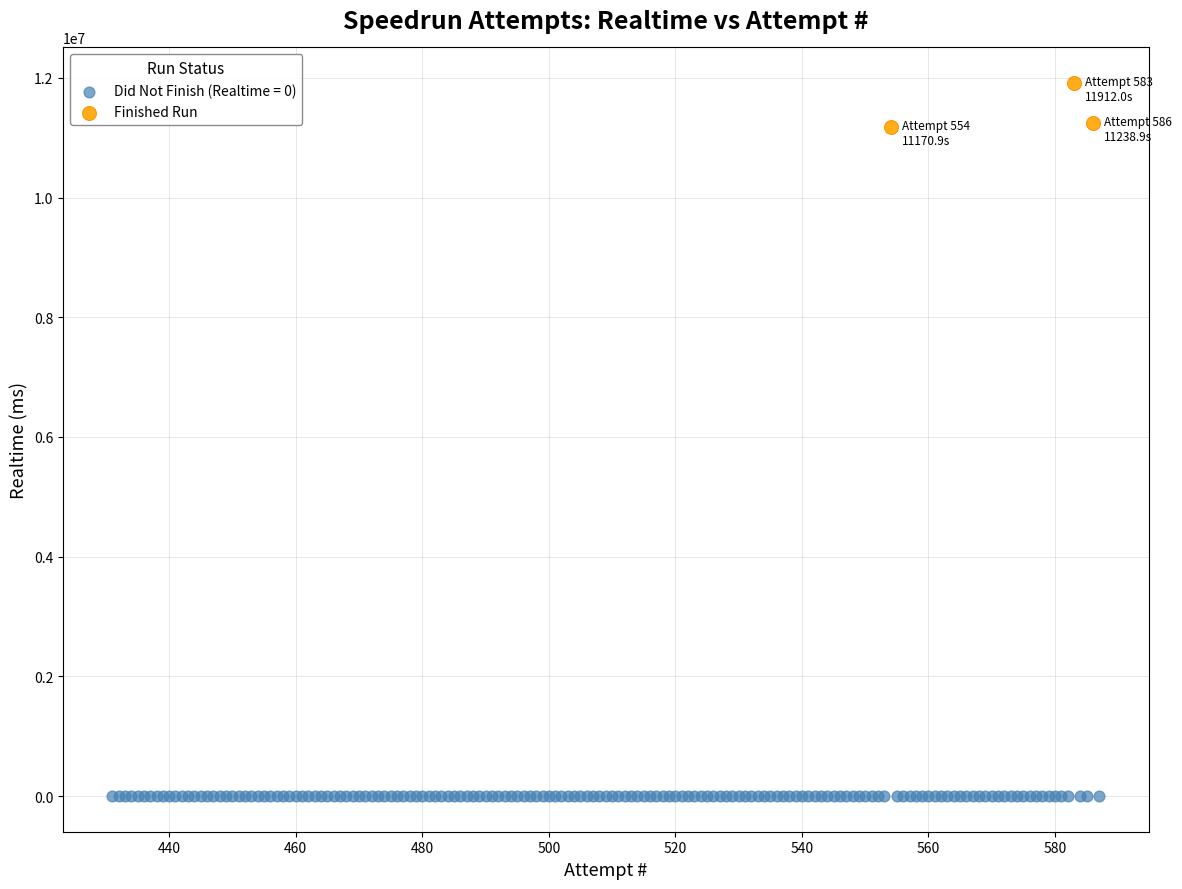

Which series contains the highest Y value?

Finished Run